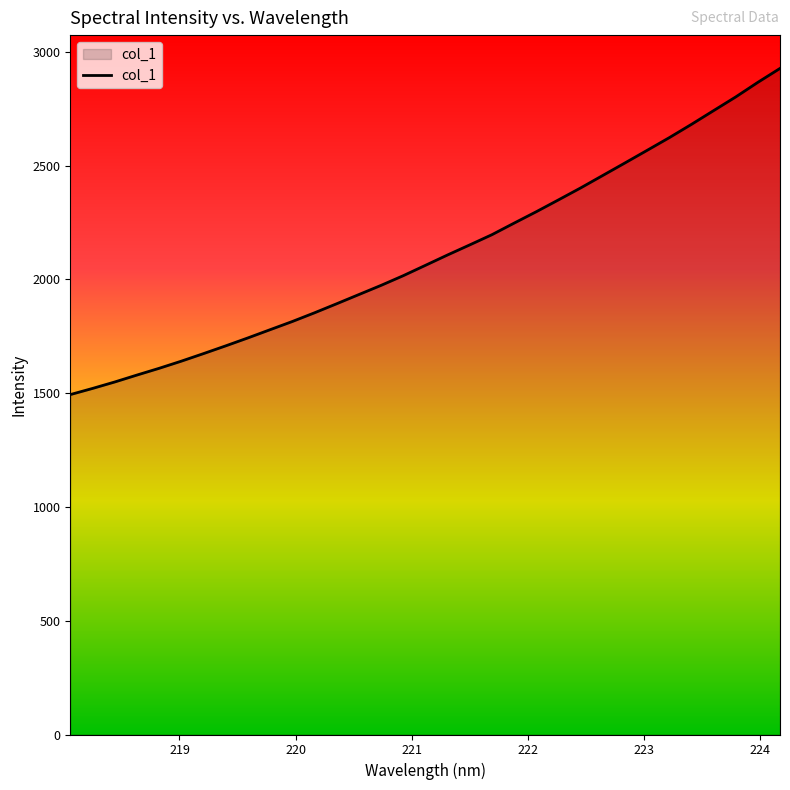

Reading left to right, list all the values displayed in this chart.

1493.5	1520.5	1548.8	1579.3	1608.9	1640.3	1673.5	1707.6	1742.5	1778.6	1814.5	1852.8	1892.6	1933.0	1973.3	2015.9	2061.3	2107.0	2151.2	2196.0	2246.8	2296.9	2348.9	2401.4	2456.3	2511.2	2566.6	2622.3	2680.7	2741.0	2801.2	2865.5	2926.6